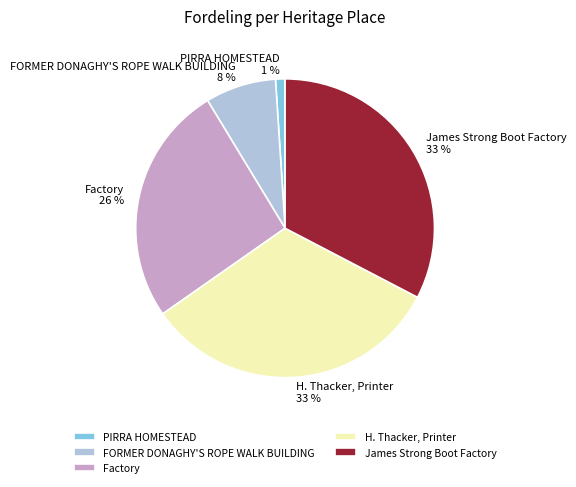

Combined, do H. Thacker, Printer and James Strong Boot Factory account for over 50%?

Yes